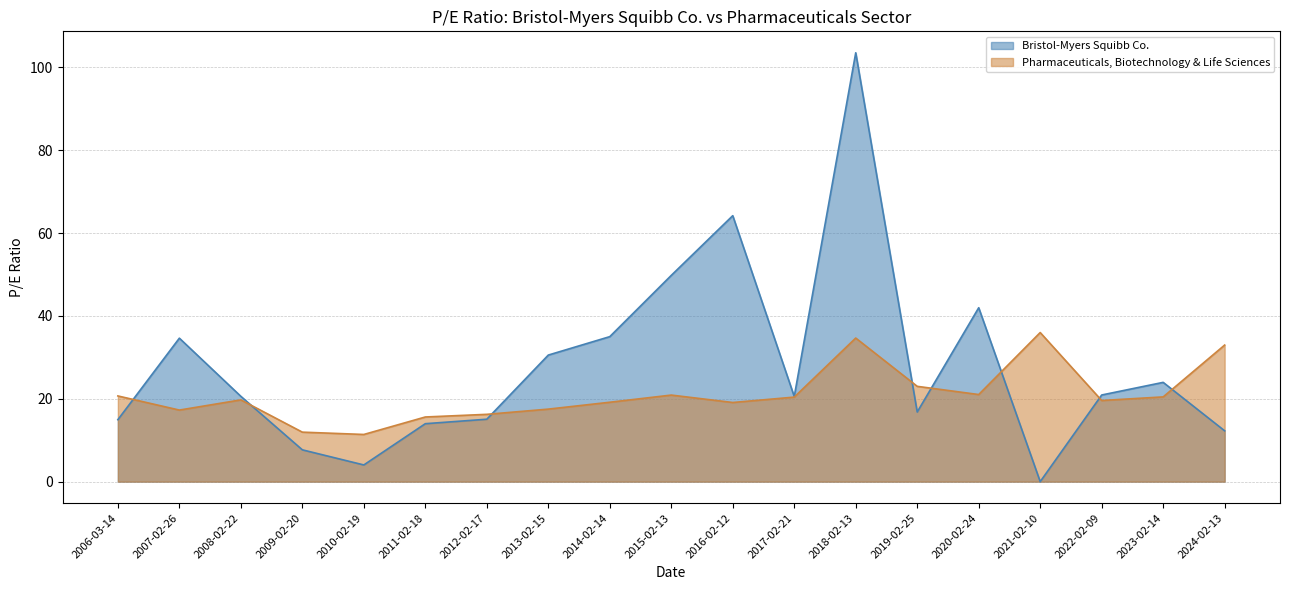

What is the greatest value displayed?

103.5